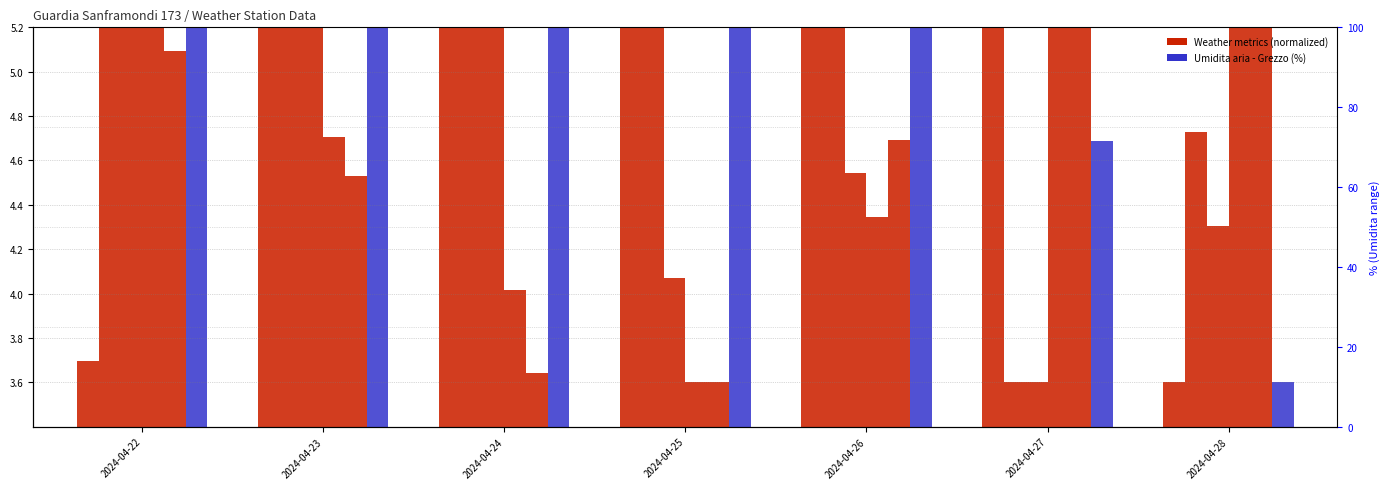

Reading right to left, what are all the values shown in this chart?

2024-04-28=3.6	2024-04-27=5.3	2024-04-26=6.9	2024-04-25=7.6	2024-04-24=6.2	2024-04-23=5.8	2024-04-22=3.7